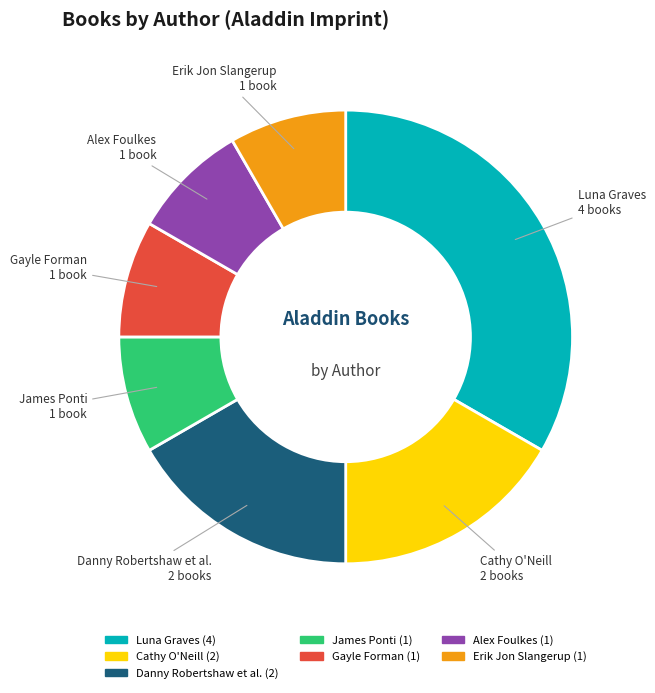

Is there a majority slice in this chart?

No